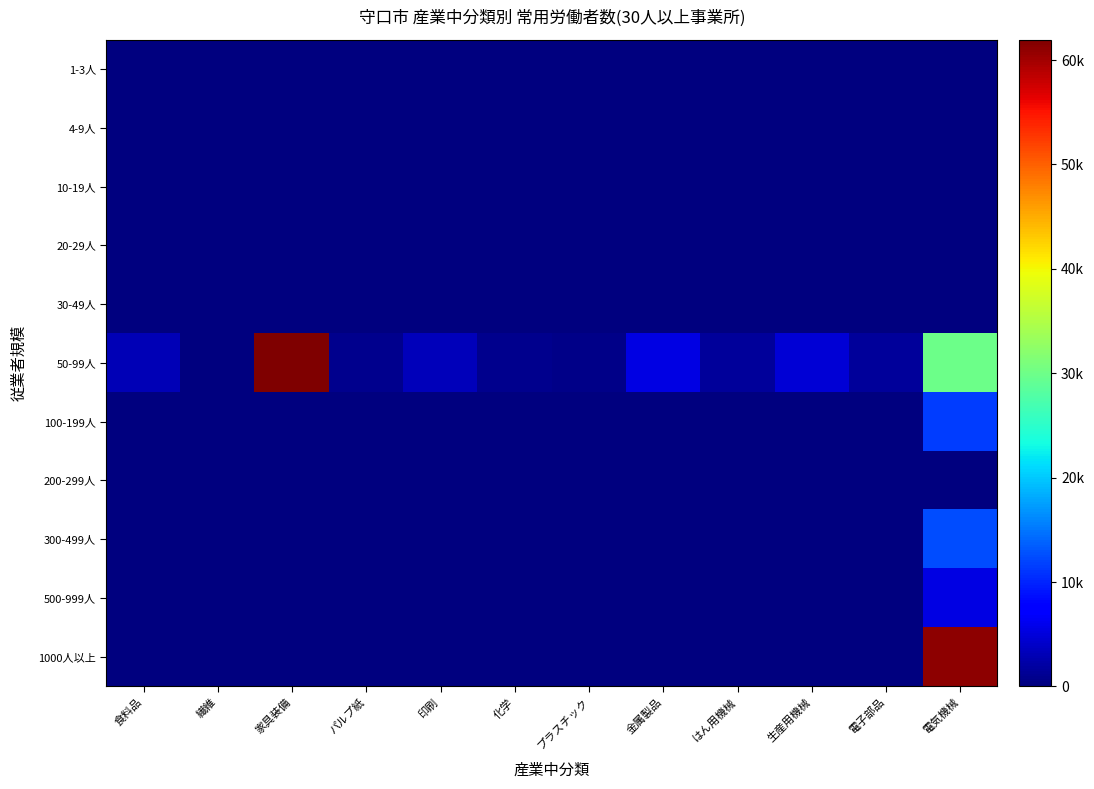

What is the total value across all series at 食料品?

3086